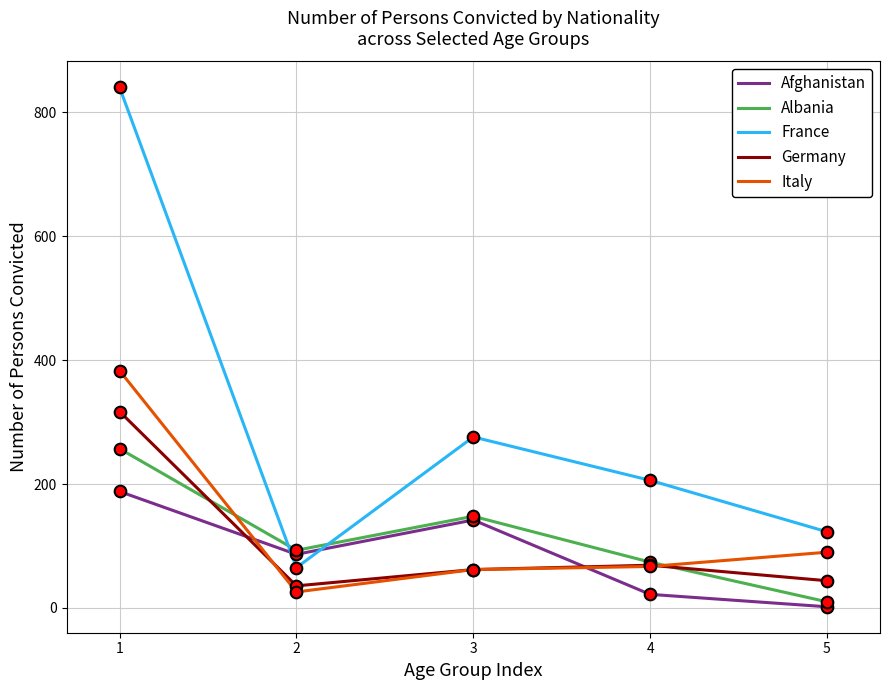

What are all the series names shown in the legend?

Afghanistan, Albania, France, Germany, Italy